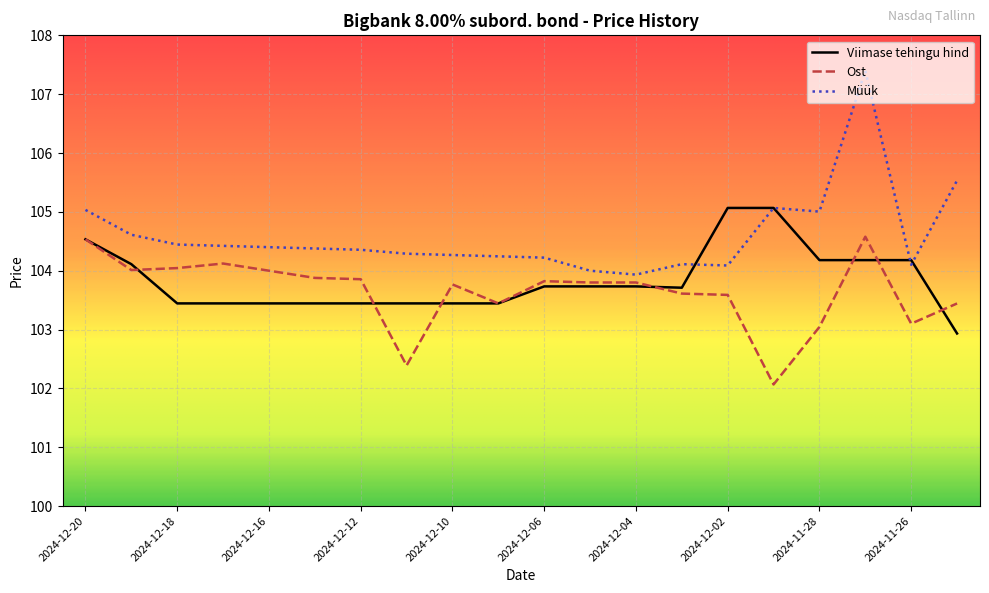

What is the sum of all Viimase tehingu hind values?

2076.7